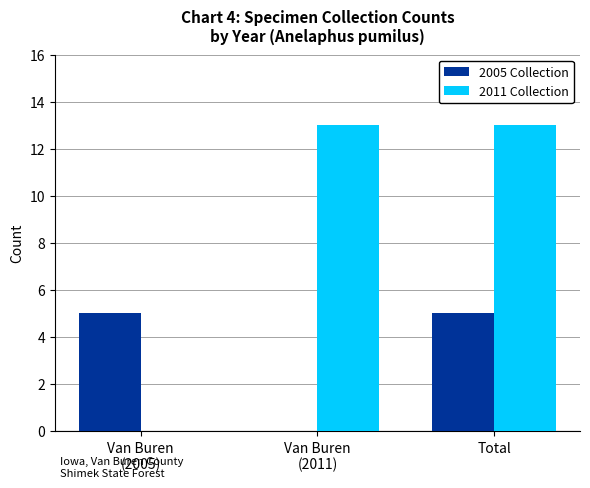

What is the average value of the 2011 Collection series?

9